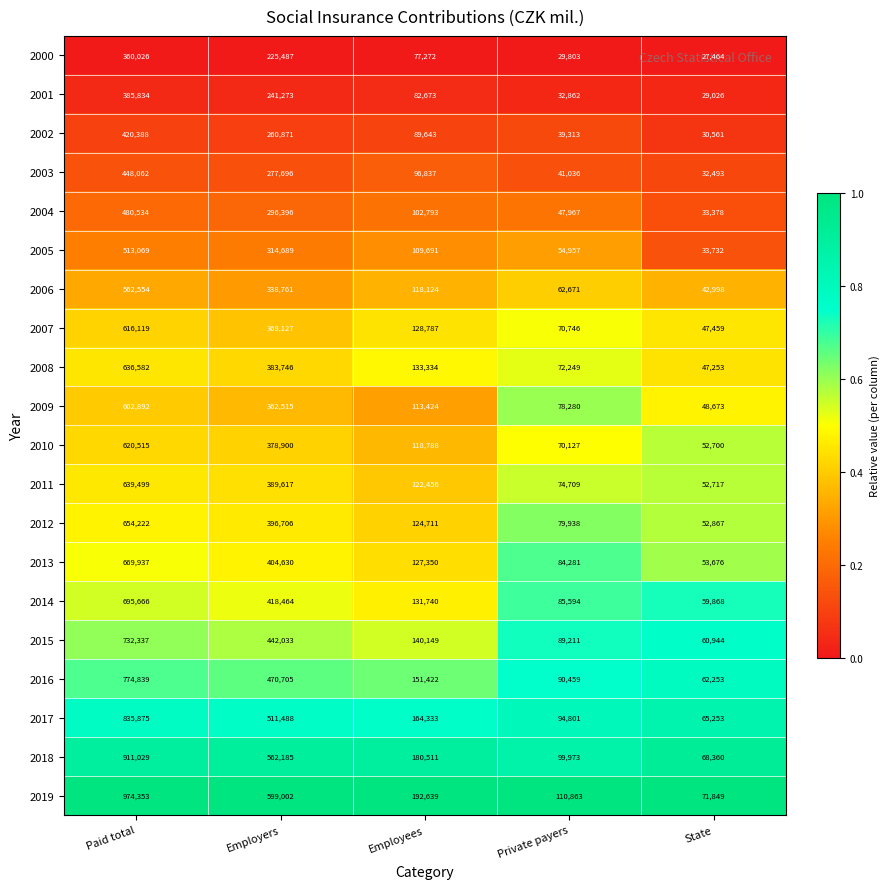

What is the sum of all 2003 values?

896124